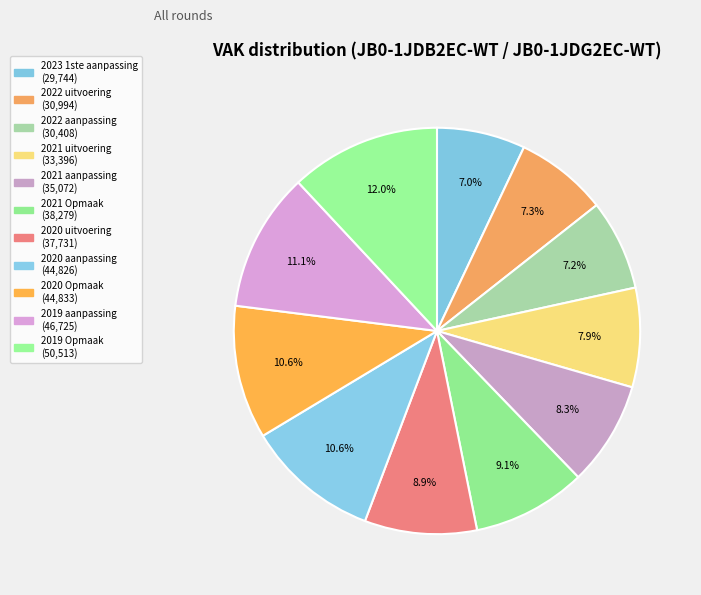

How many segments does this pie chart have?

11